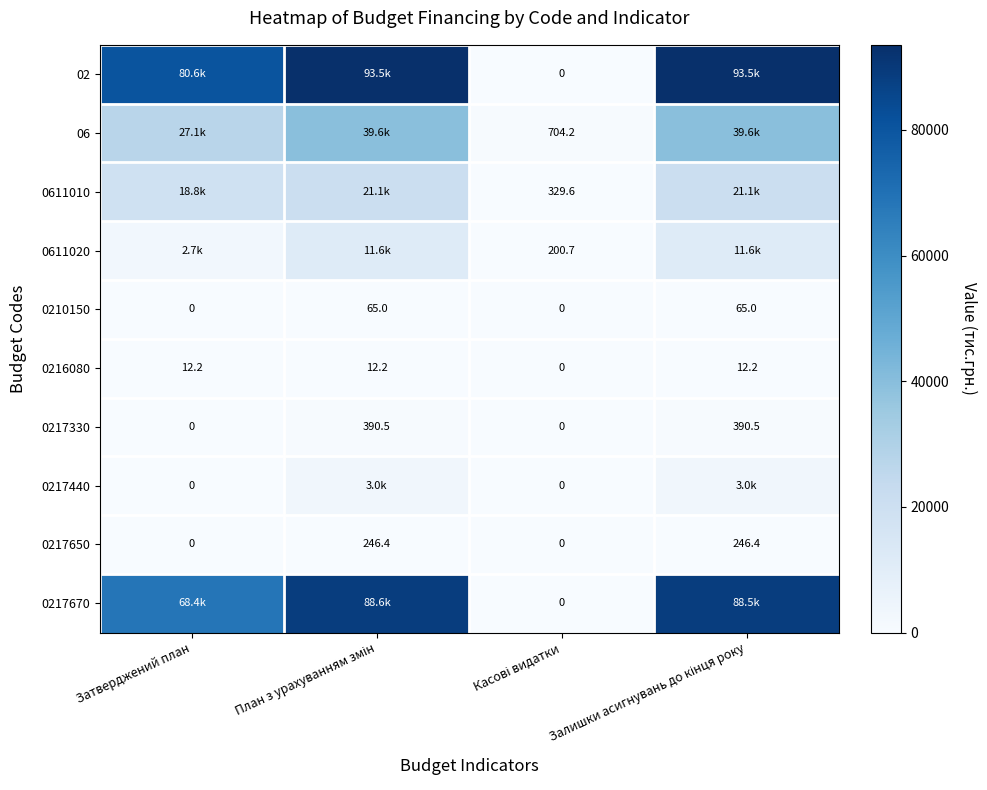

How many data points in 0216080 are above 12?

3